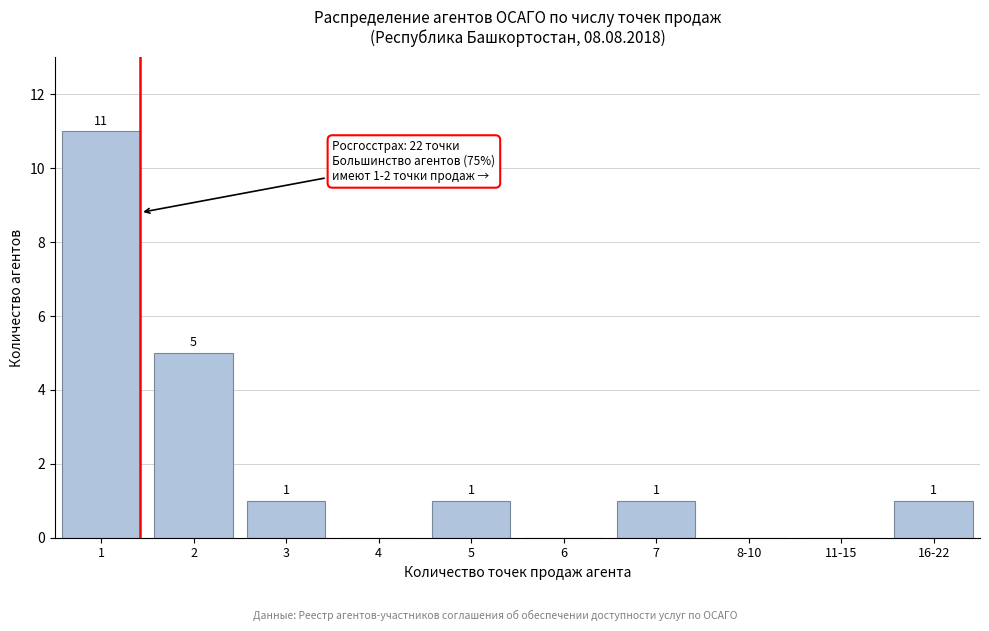

What is the sum of the values at 2 and 5?

6